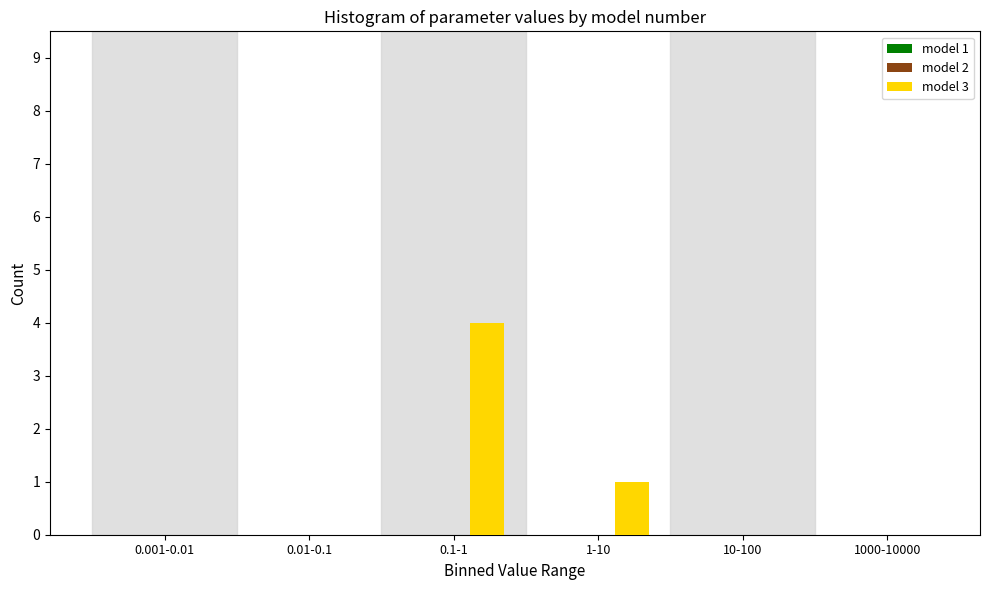

Reading right to left, what are all the values shown in this chart?

1000-10000=0	10-100=0	1-10=1	0.1-1=4	0.01-0.1=0	0.001-0.01=0